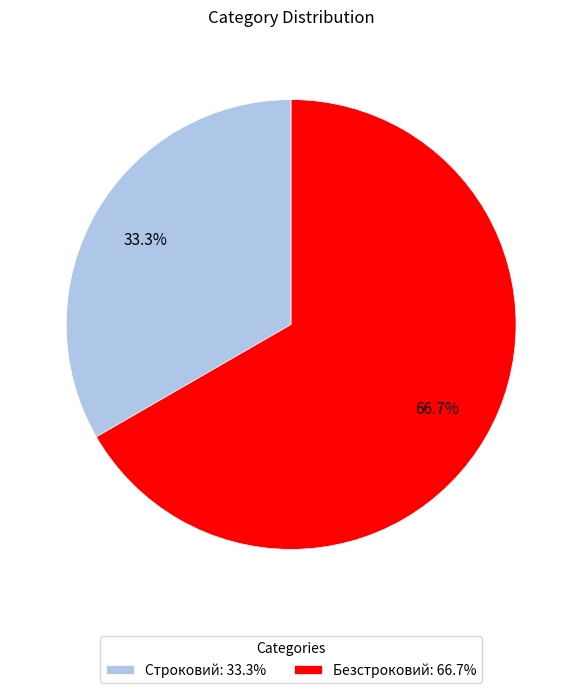

The Безстроковий slice represents 55% of the pie. True or false?

False